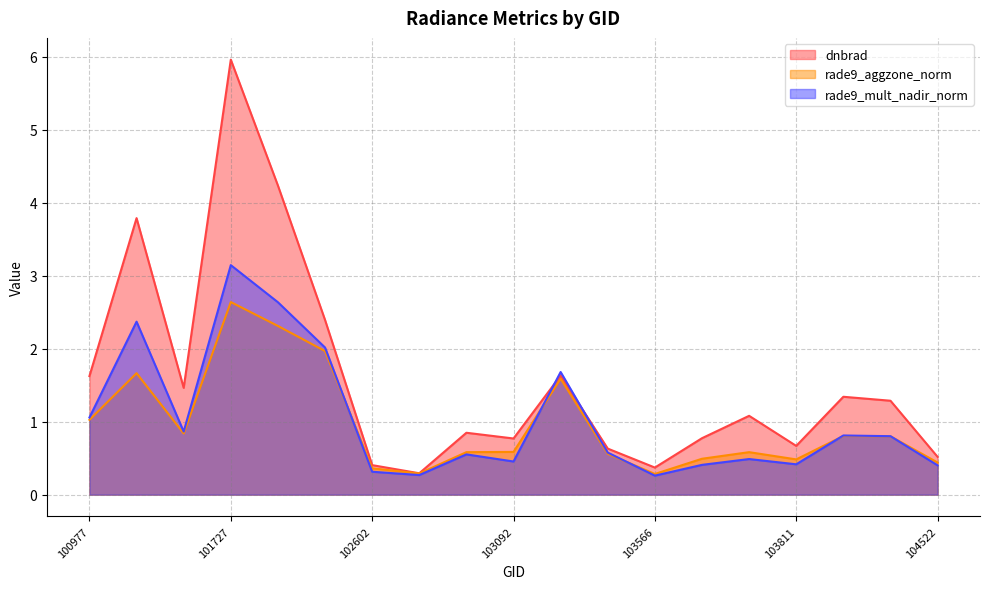

What is the greatest value displayed?

6.0